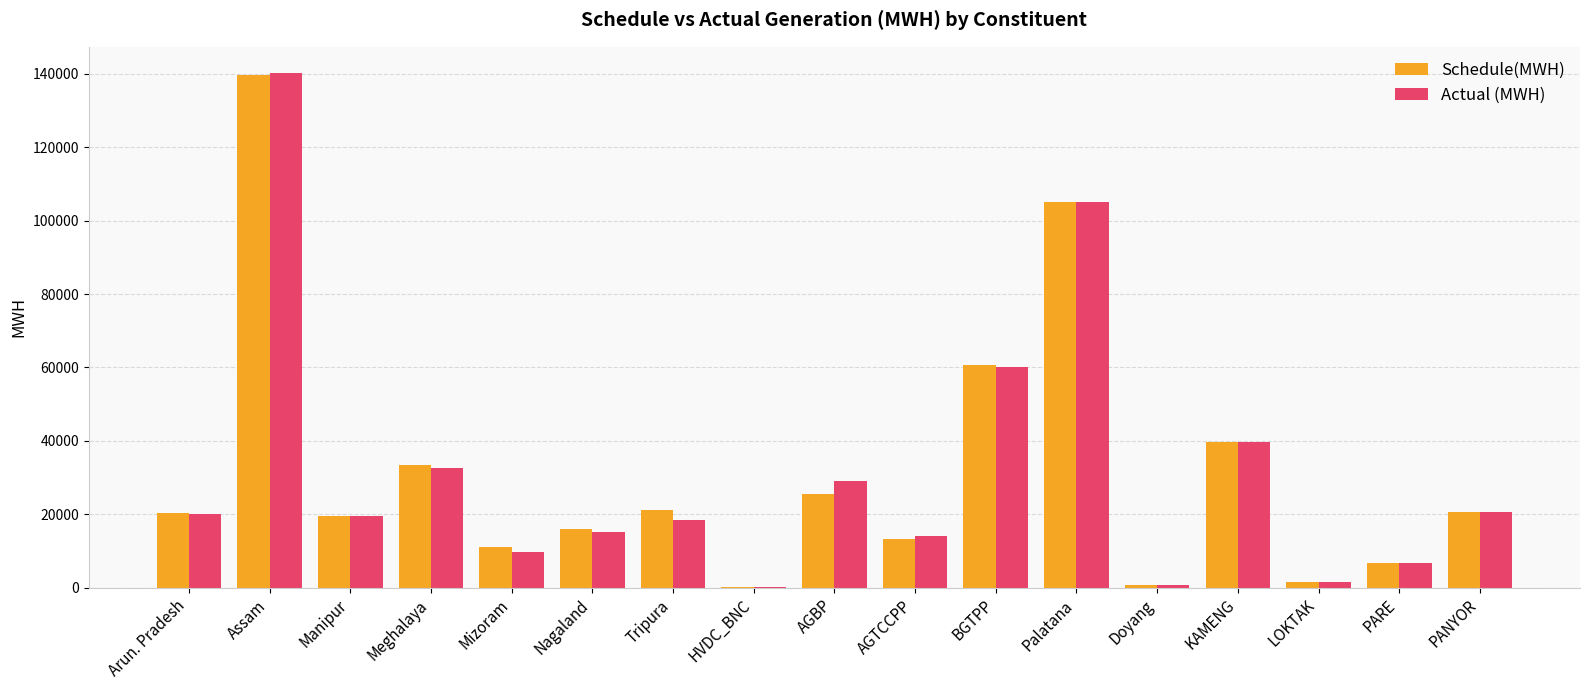

What is the total value across all series at KAMENG?

79492.8